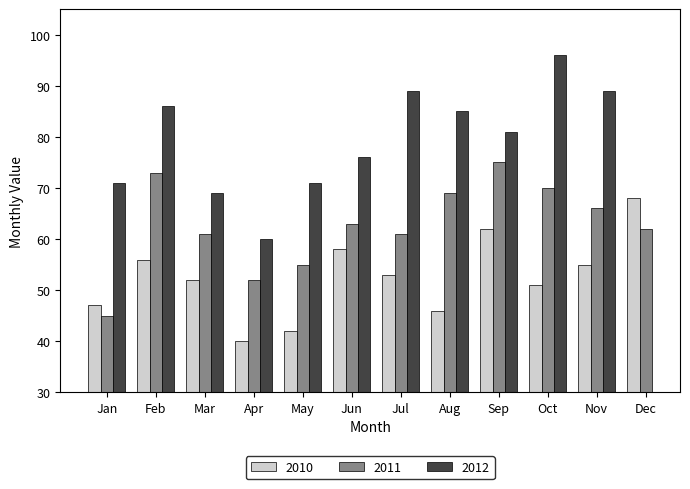

Which category has the highest value in the 2011 series?

Sep